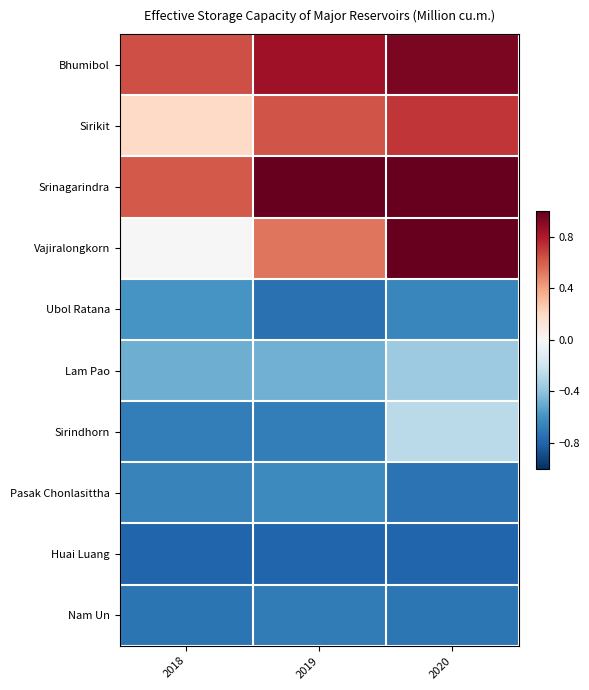

Which has a higher value, 2018 or 2019?

2019